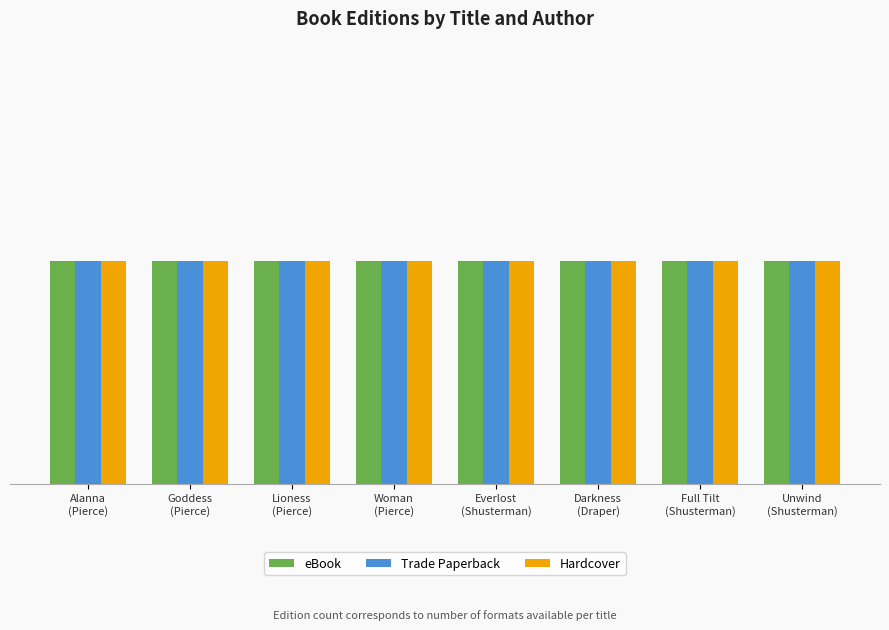

Which category has the highest value in the eBook series?

Neal Shusterman
(Everlost)